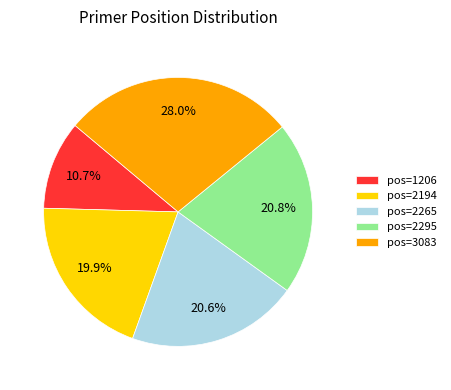

Does pos=1206 represent more than half of the total?

No